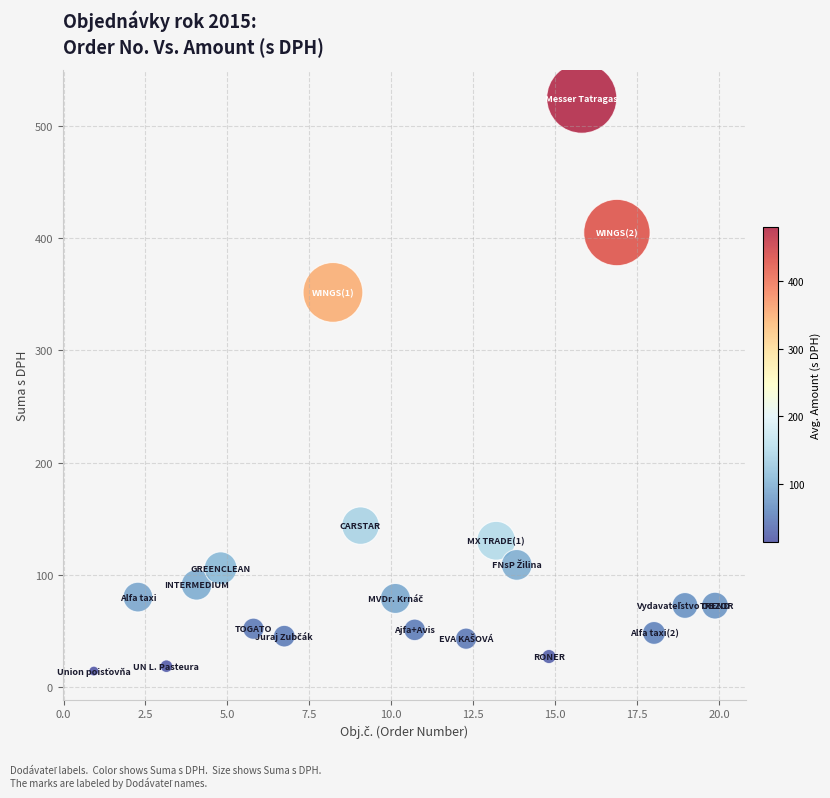

What is the range of Y values (max minus min)?

510.0